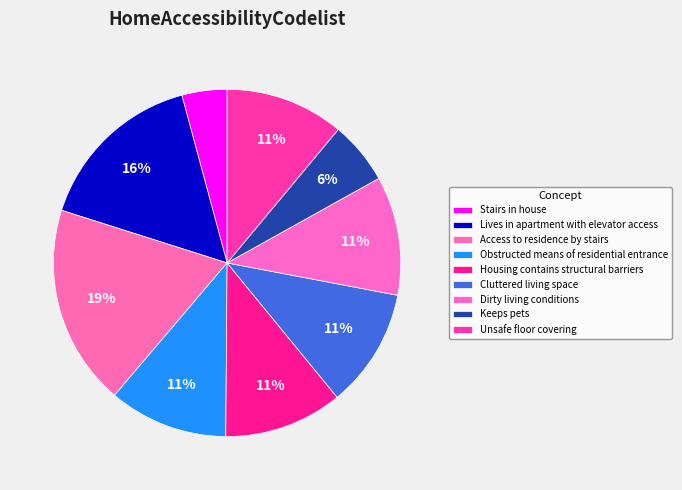

True or false: Lives in apartment with elevator access accounts for 16% of the total.

True